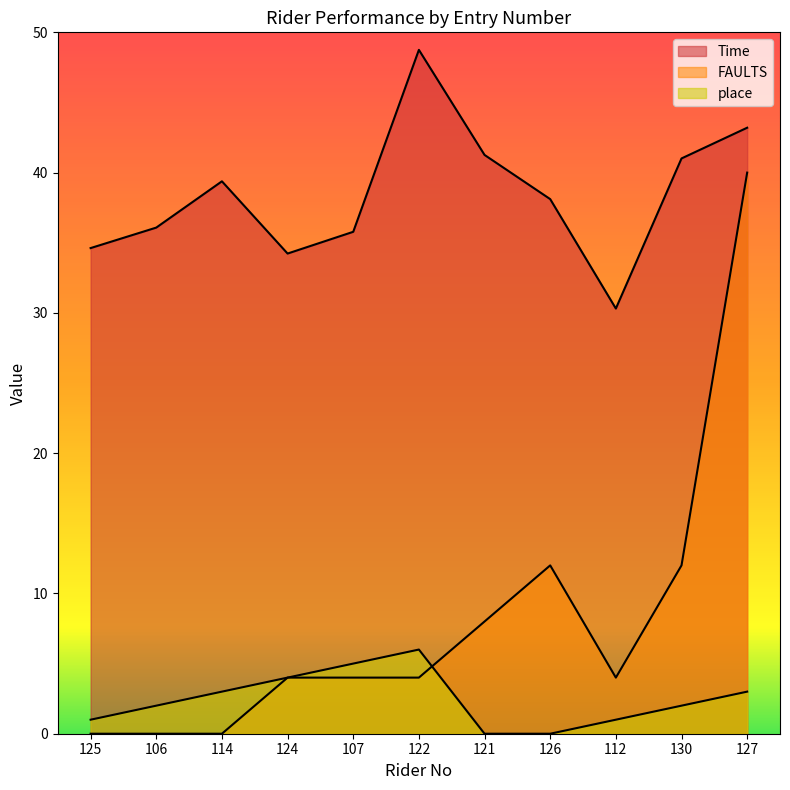

List the labels in order of FAULTS value, smallest first.

125, 106, 114, 124, 107, 122, 112, 121, 126, 130, 127